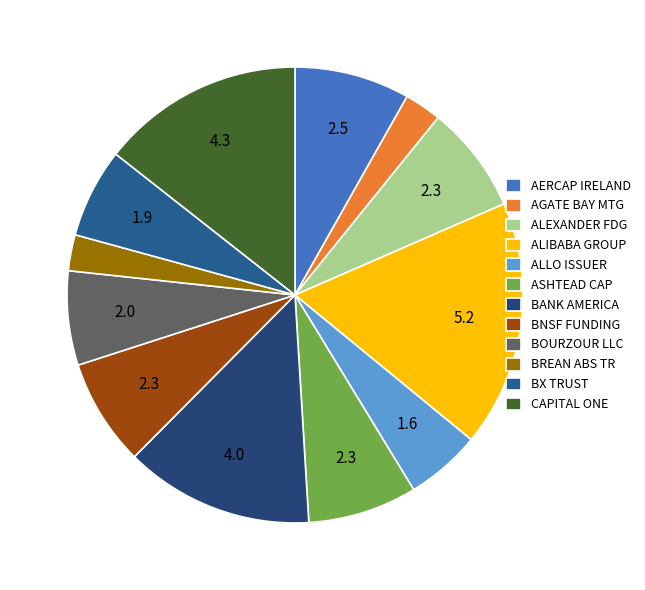

Do ALEXANDER FDG and BNSF FUNDING together represent more than half of the pie?

No